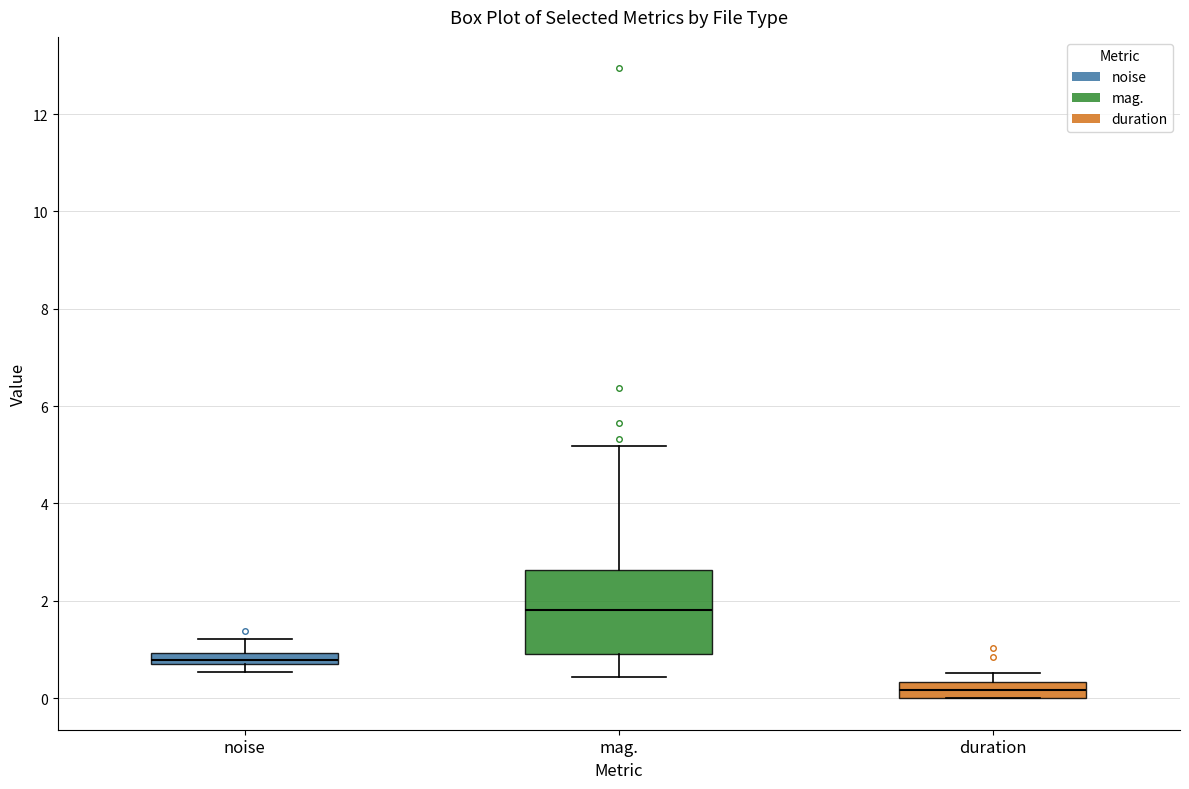

Which box's median line is the highest?

mag.